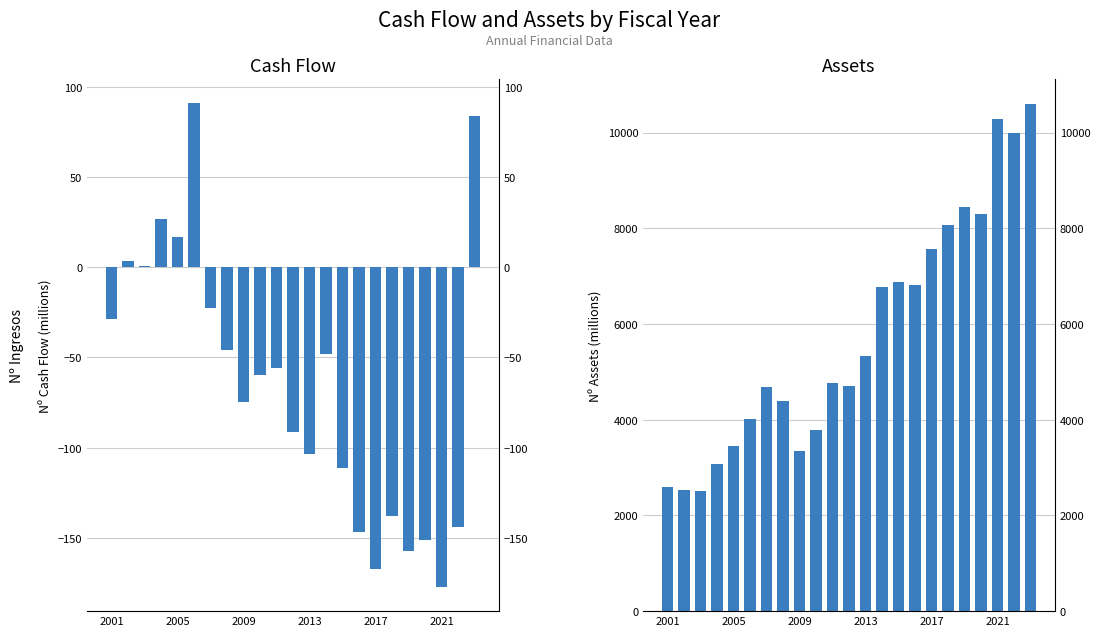

Are the bars grouped side by side (vs. stacked)?

Yes